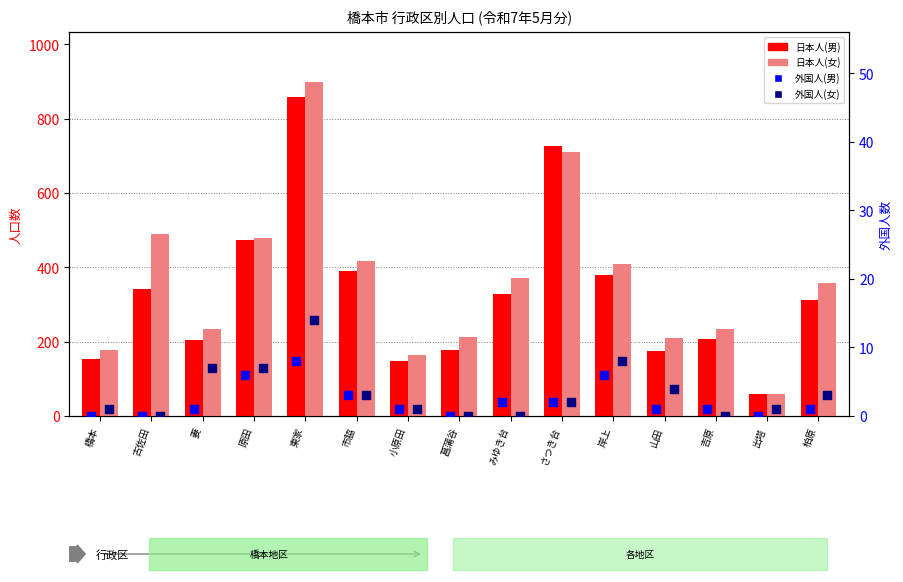

What are all the series names shown in the legend?

日本人(男), 日本人(女), 外国人(男), 外国人(女)